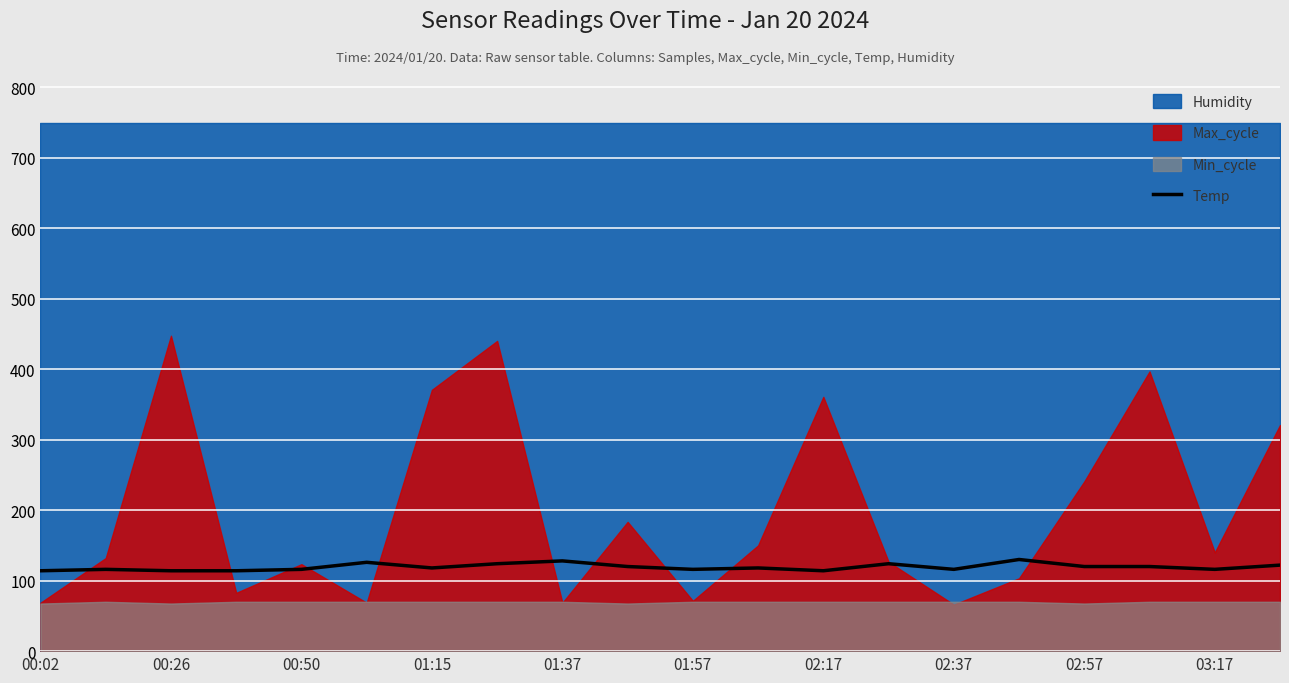

What is the difference between the maximum and minimum values?

16